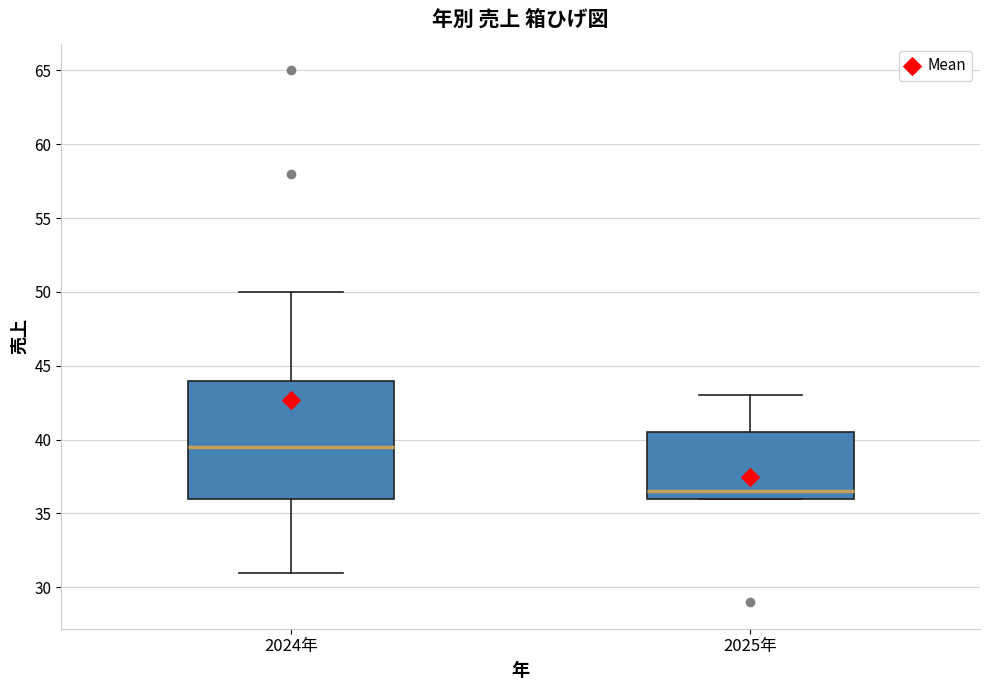

Reading left to right, read every box against the y-axis: the position of its median line, the range the box covers, and the ends of its whiskers. The values are not printed on the chart, so give them approximately, as read against the axis.

2024年: median 39.5, box 36.0 to 44.0, whiskers 31.0 to 50.0
2025年: median 36.5, box 36.0 to 40.5, whiskers 36.0 to 43.0